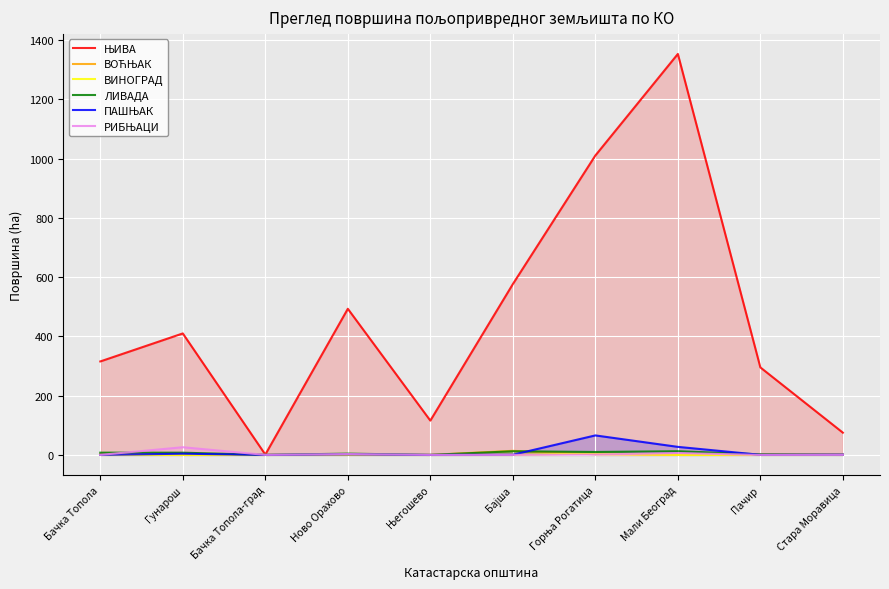

Reading left to right, list all the values displayed in this chart.

ЊИВА: 315.4	409.9	1.1	493.0	115.7	576.4	1010.3	1353.0	295.2	75.0
ВОЋЊАК: 2.4	0.0	0.2	0.0	0.0	13.8	1.9	0.0	1.4	1.3
ВИНОГРАД: 0.0	0.0	0.0	0.0	0.0	0.0	5.0	0.0	0.0	0.2
ЛИВАДА: 7.5	7.5	0.0	4.3	0.0	12.2	9.9	12.4	1.9	0.0
ПАШЊАК: 0.0	4.0	0.0	1.7	0.0	0.5	65.7	27.1	0.2	1.0
РИБЊАЦИ: 0.0	25.9	0.0	2.8	0.0	0.0	1.3	6.2	0.0	0.0